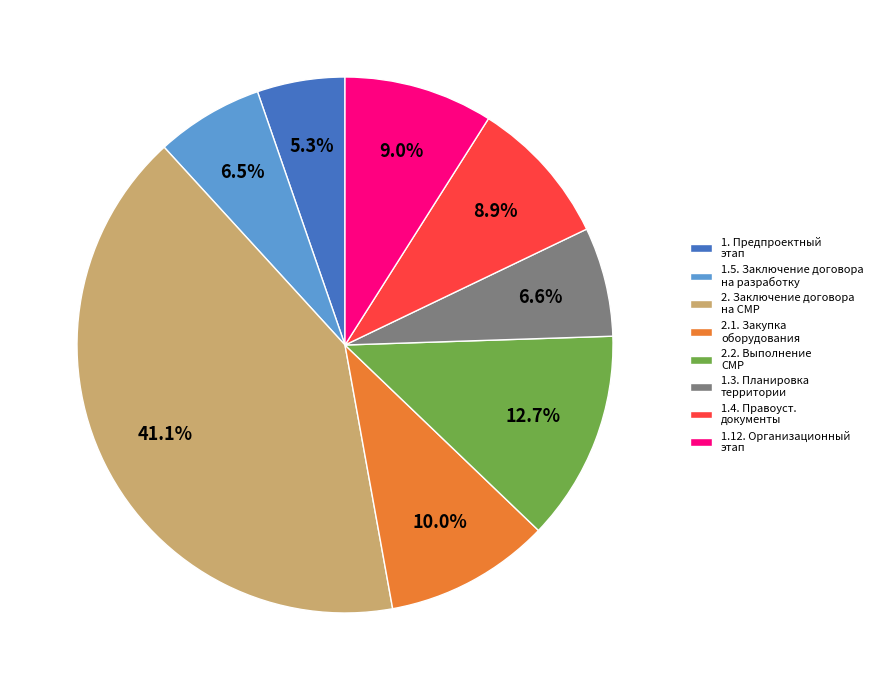

Does 1.3. Планировка территории represent more than half of the total?

No